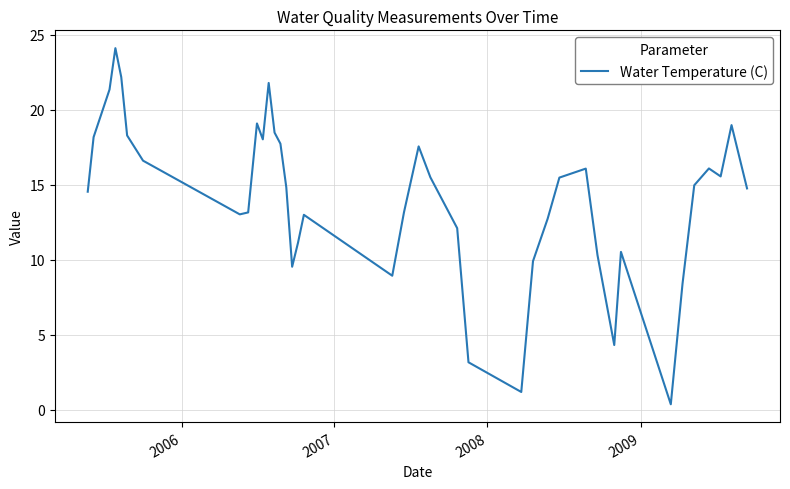

What is the maximum value shown in the chart?

24.1